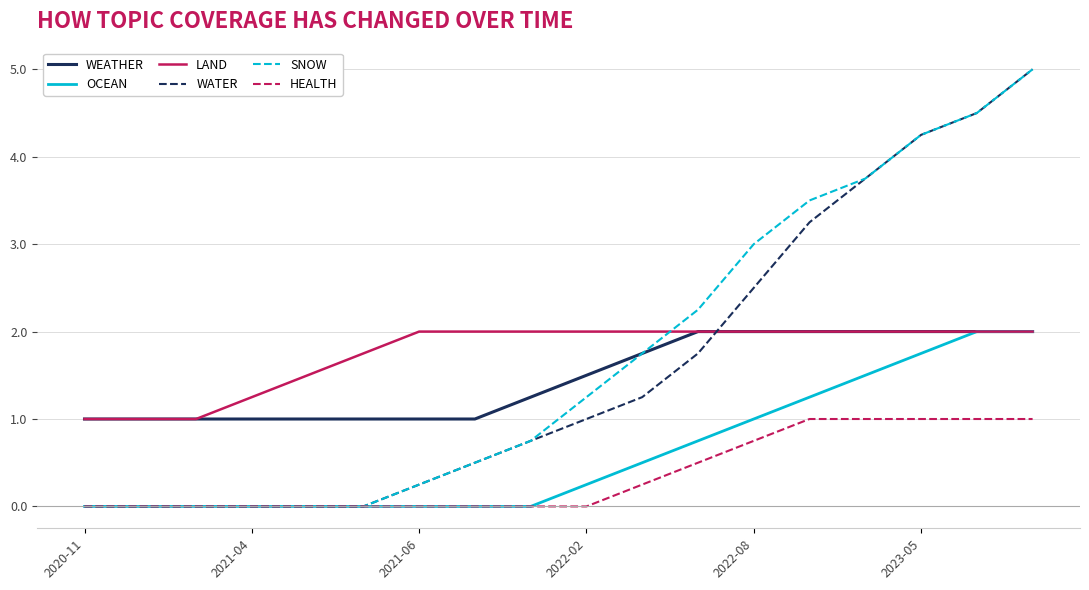

What is the maximum value for WATER?

5.0